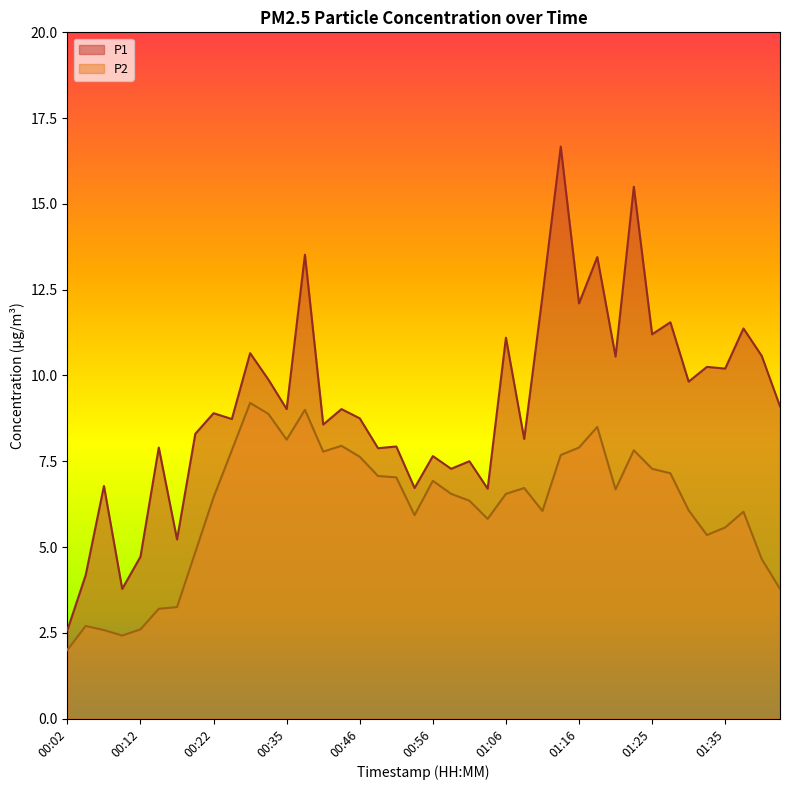

Which category has the lowest value in the P1 series?

00:02